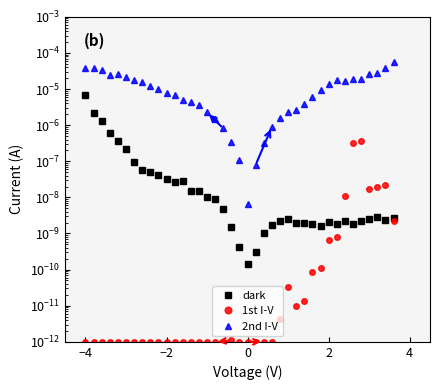

Which series has the widest spread of values?

2nd I-V